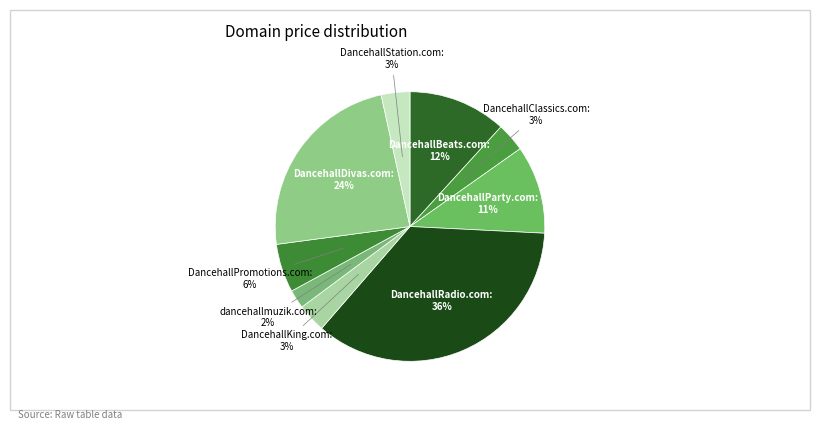

What is the largest slice in the pie chart?

DancehallRadio.com